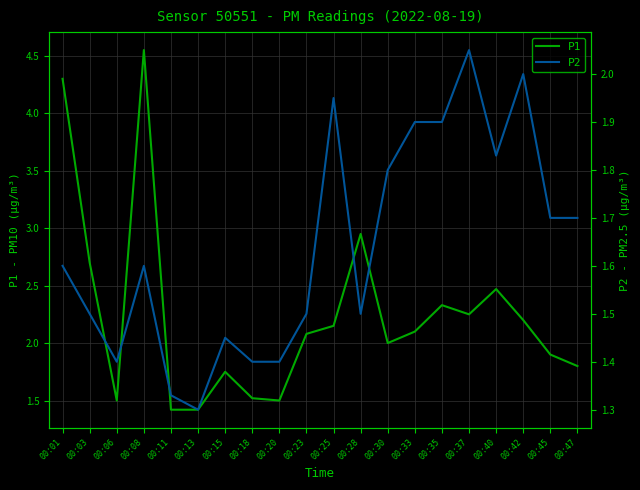

At 00:42, list the series in order from smallest to largest.

P2, P1